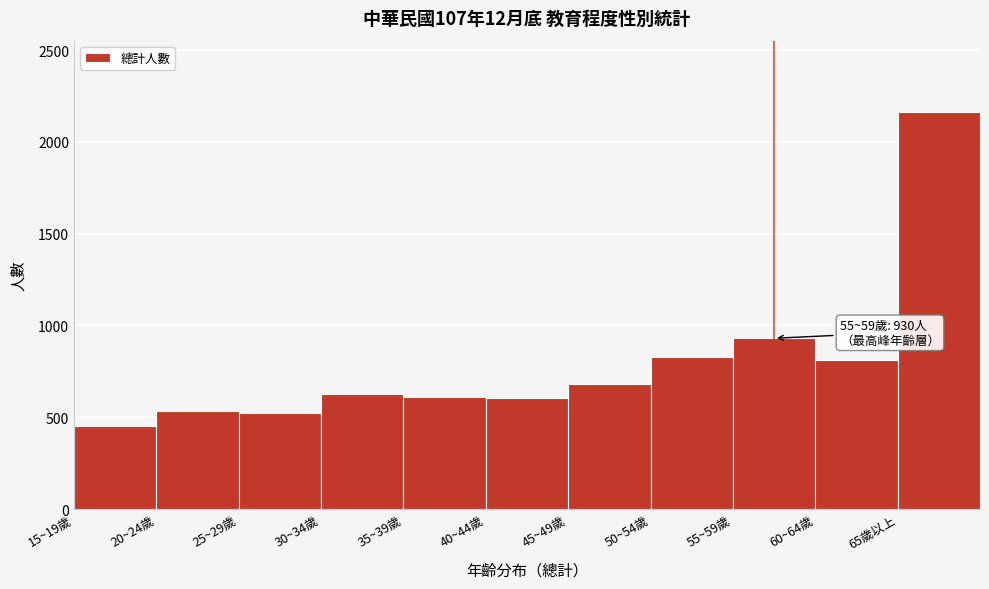

What is the difference between the values at 30~34歲 and 65歲以上?

1534